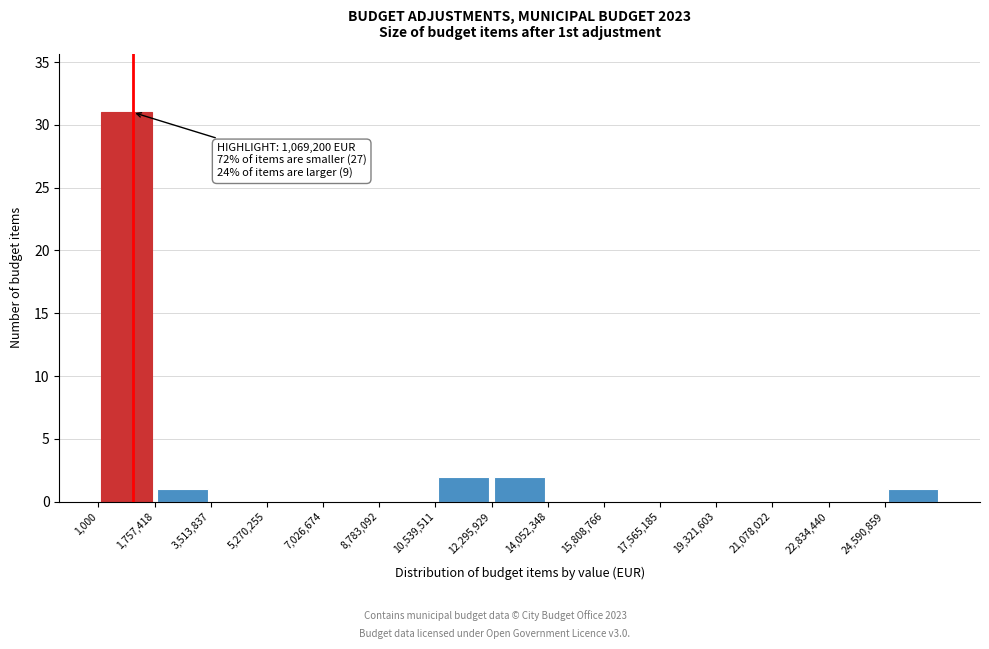

Which range on the x-axis has the tallest bar?

0 to 1800000